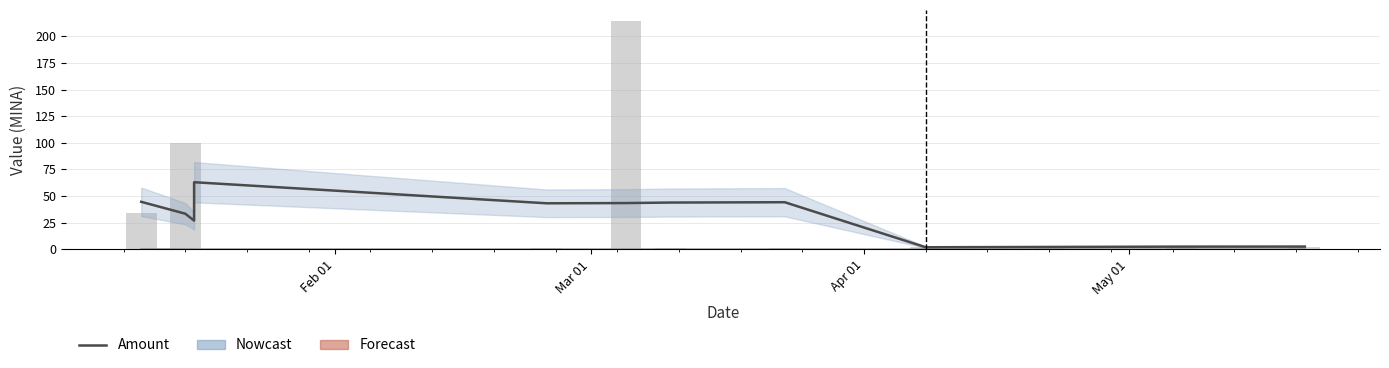

Does the chart contain any negative values?

No